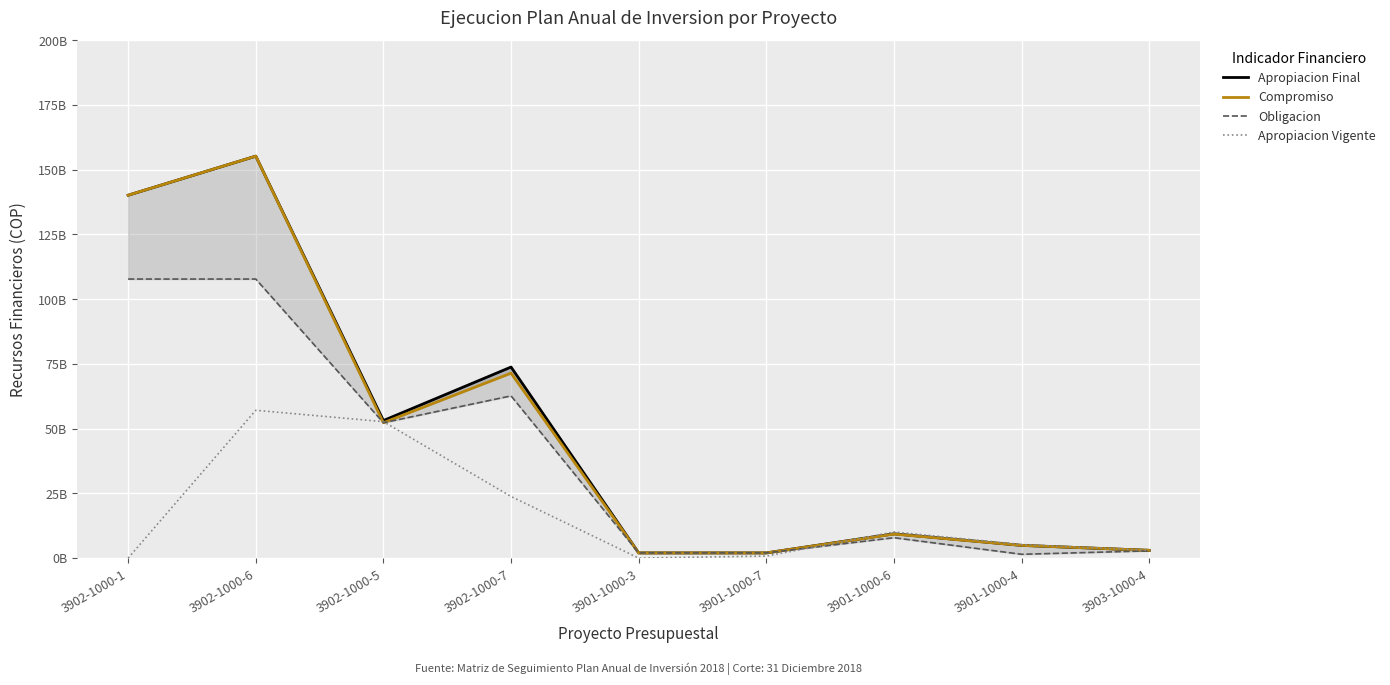

True or false: Compromiso has a value of 4907716408 at 3901-1000-4.

True